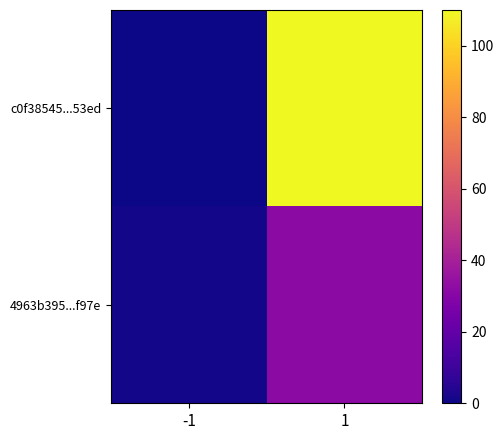

At how many categories does at least one series exceed 49?

1